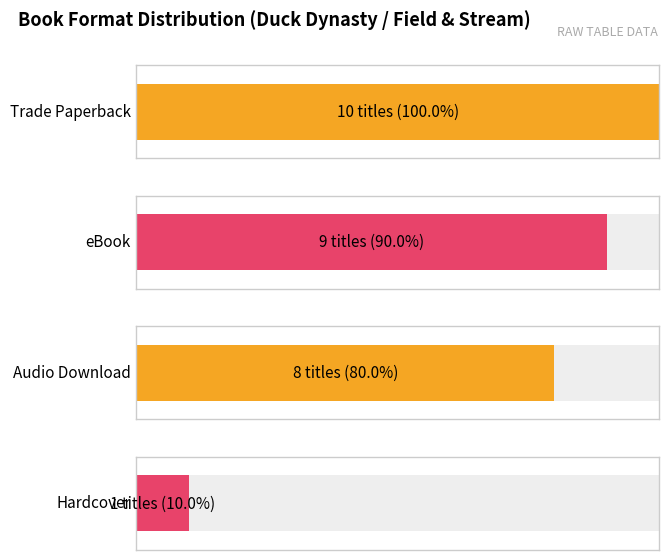

Which category has the highest value across all series?

Trade Paperback